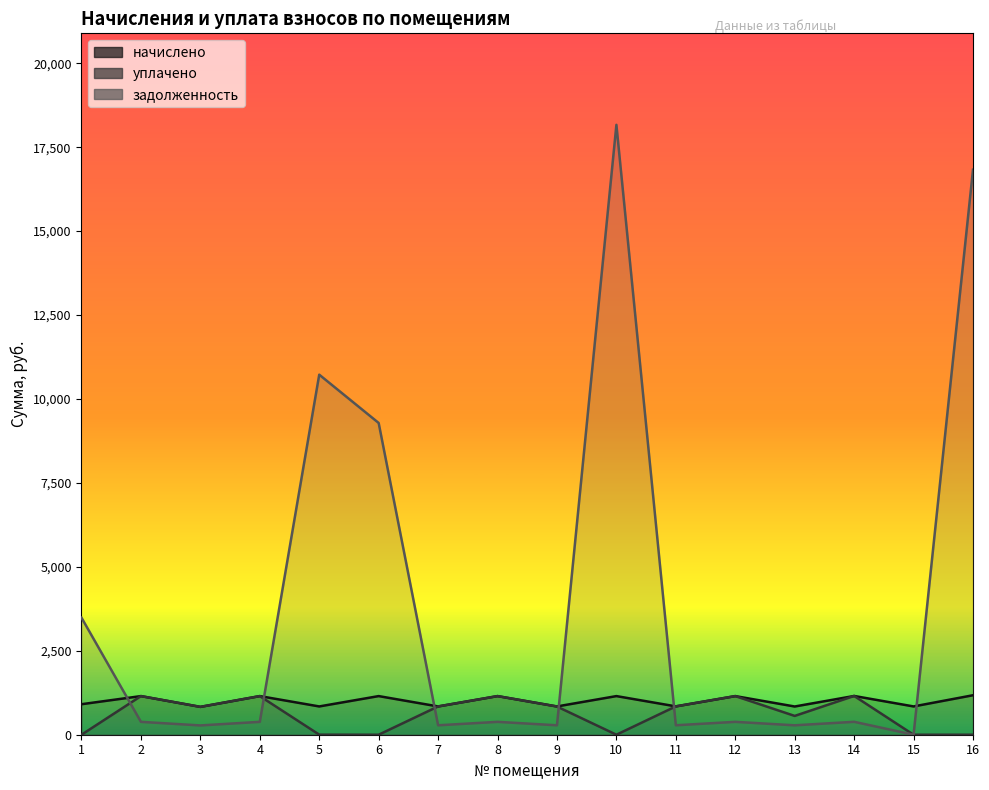

Reading left to right, what are all the values shown in this chart?

начислено: 1=908.7	2=1150.5	3=829.5	4=1150.5	5=842.4	6=1150.5	7=842.4	8=1150.5	9=842.4	10=1150.5	11=844.4	12=1150.5	13=840.5	14=1154.4	15=842.4	16=1175.8
уплачено: 1=0.0	2=1150.5	3=829.5	4=1150.5	5=2.0	6=0.0	7=842.4	8=1150.5	9=839.6	10=0.0	11=844.4	12=1150.5	13=560.3	14=1154.4	15=0.0	16=0.0
задолженность: 1=3485.4	2=383.5	3=276.6	4=383.5	5=10724.1	6=9285.4	7=280.8	8=383.5	9=280.8	10=18165.7	11=281.4	12=383.5	13=280.1	14=384.8	15=0.0	16=16828.5